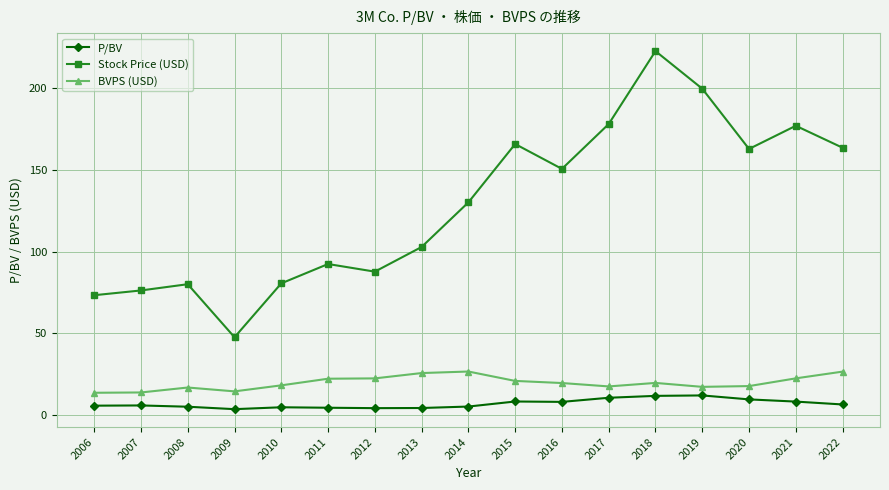

True or false: Stock Price (USD) and P/BV cross at least once.

False